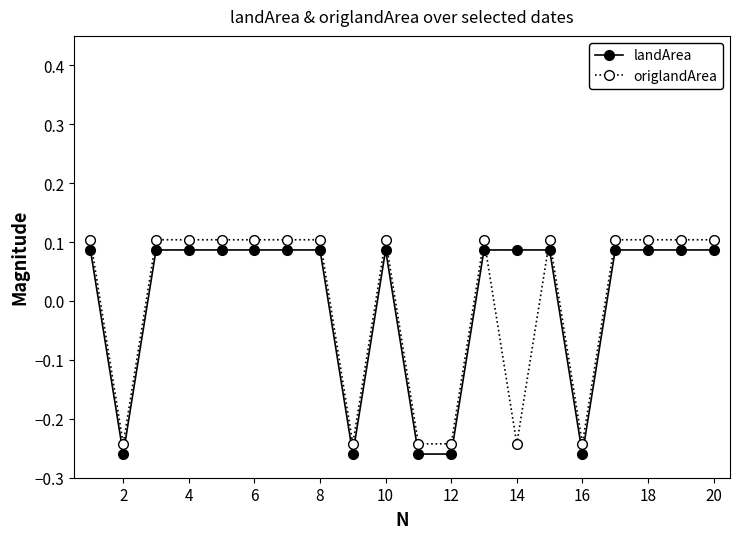

At how many categories does at least one series exceed 0?

15